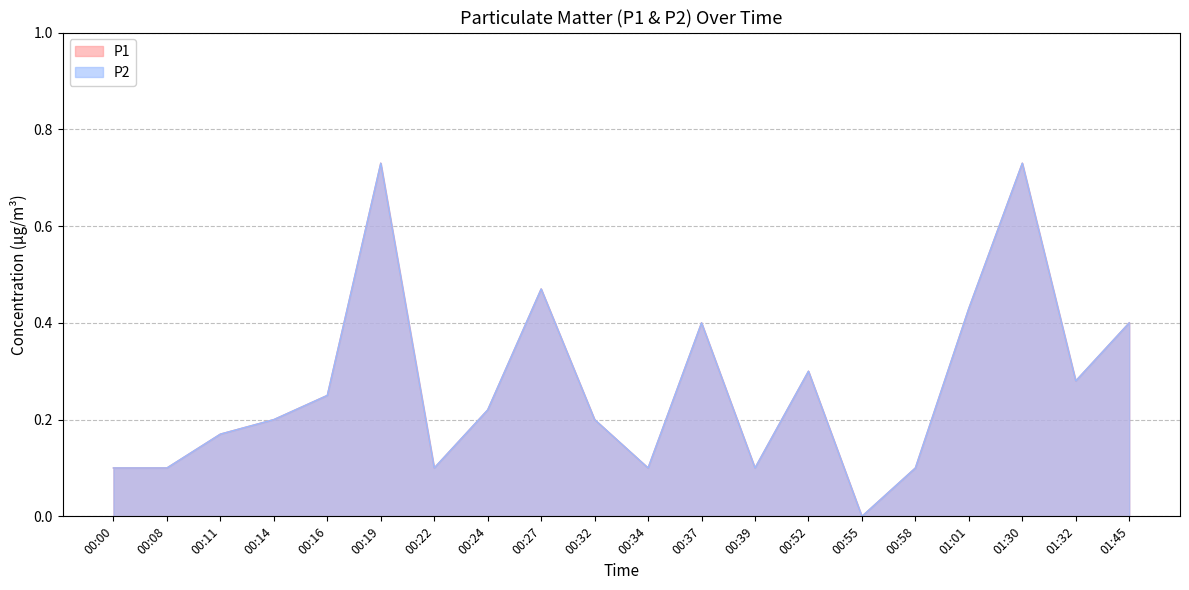

At how many categories does at least one series exceed 0?

19